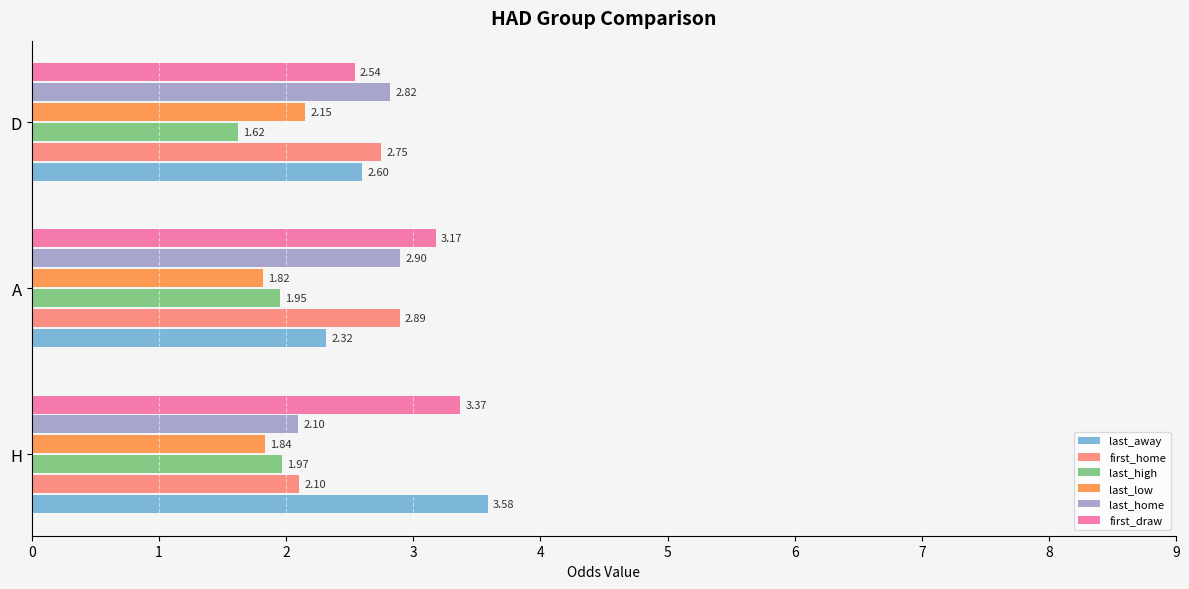

What is the sum of all last_home values?

7.8